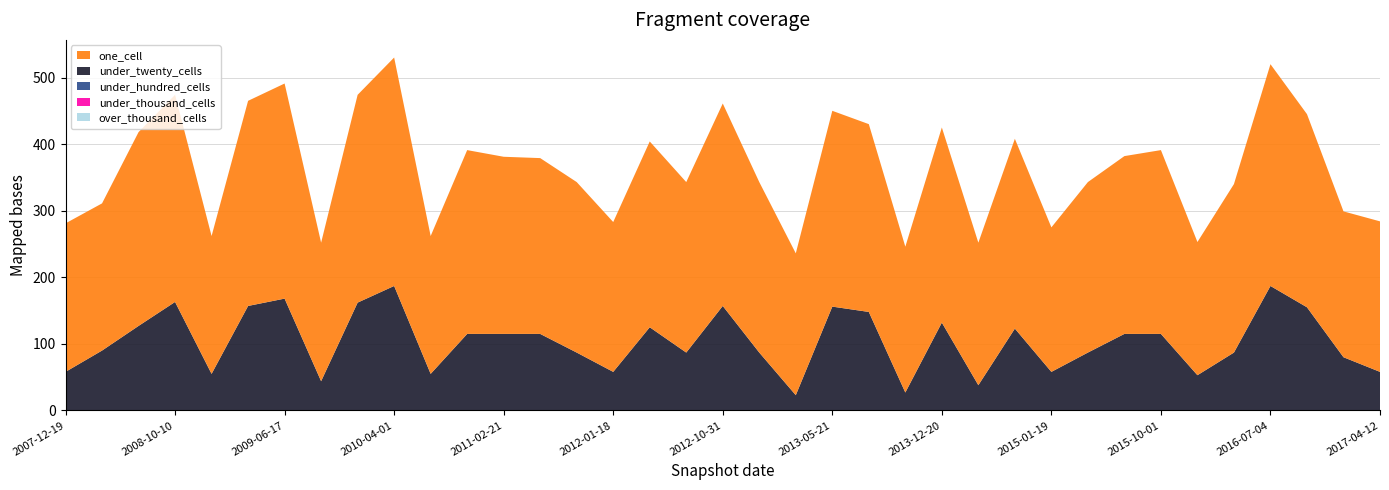

Reading left to right, transcribe all the data shown in this chart.

one_cell: 223	221	291	311	207	308	323	208	312	343	207	276	266	264	256	225	279	256	304	256	213	294	282	219	293	214	285	217	256	267	276	200	253	333	290	219	226
under_twenty_cells: 58	90	127	163	55	157	168	44	162	187	55	115	115	115	87	58	125	87	157	87	23	156	148	27	132	38	123	58	87	115	115	53	87	187	155	80	58
under_hundred_cells: 0	0	0	0	0	0	0	0	0	0	0	0	0	0	0	0	0	0	0	0	0	0	0	0	0	0	0	0	0	0	0	0	0	0	0	0	0
under_thousand_cells: 0	0	0	0	0	0	0	0	0	0	0	0	0	0	0	0	0	0	0	0	0	0	0	0	0	0	0	0	0	0	0	0	0	0	0	0	0
over_thousand_cells: 0	0	0	0	0	0	0	0	0	0	0	0	0	0	0	0	0	0	0	0	0	0	0	0	0	0	0	0	0	0	0	0	0	0	0	0	0